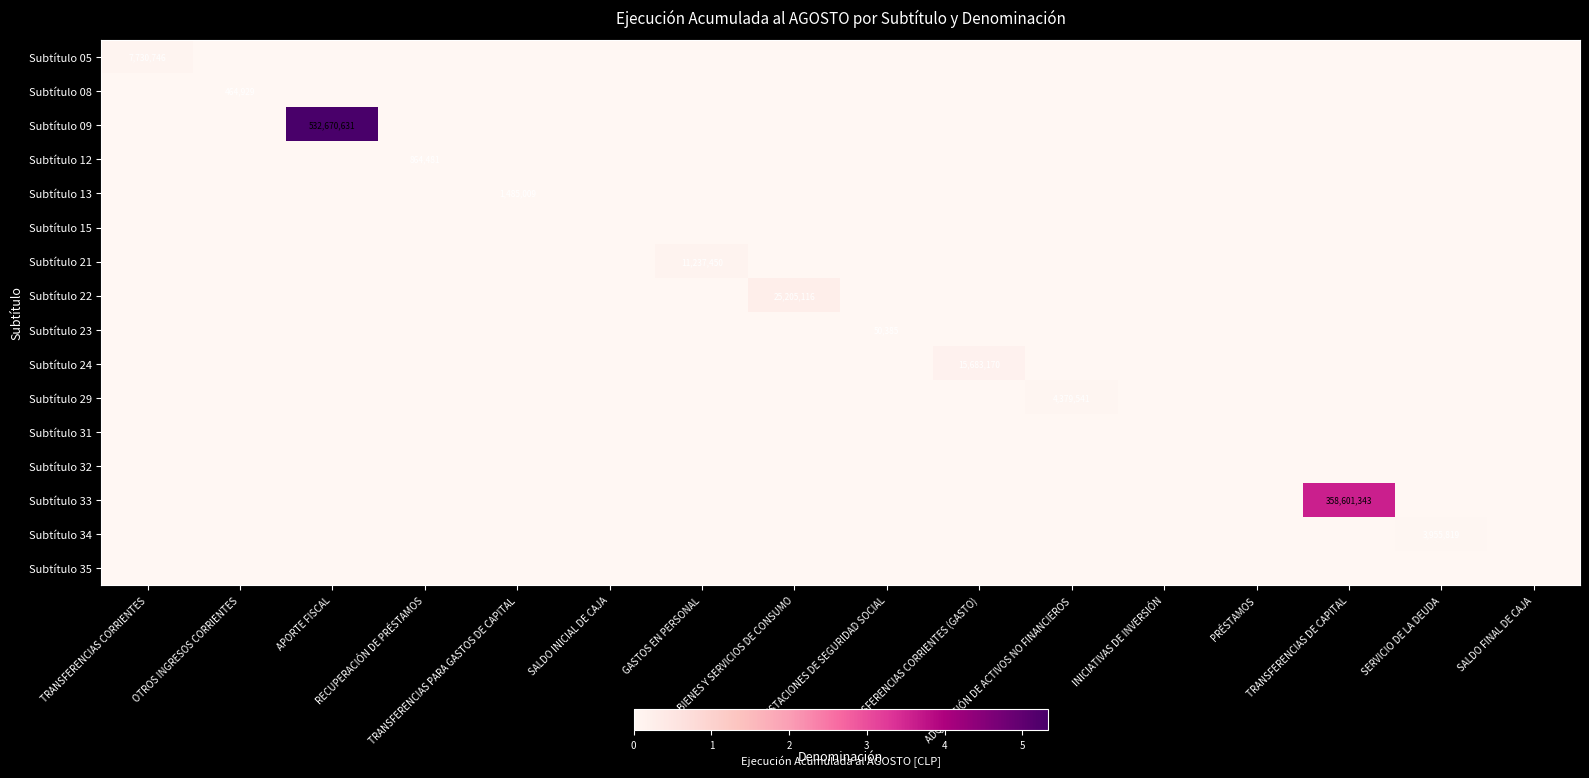

True or false: Subtítulo 34 has a value of 0 at TRANSFERENCIAS CORRIENTES.

True